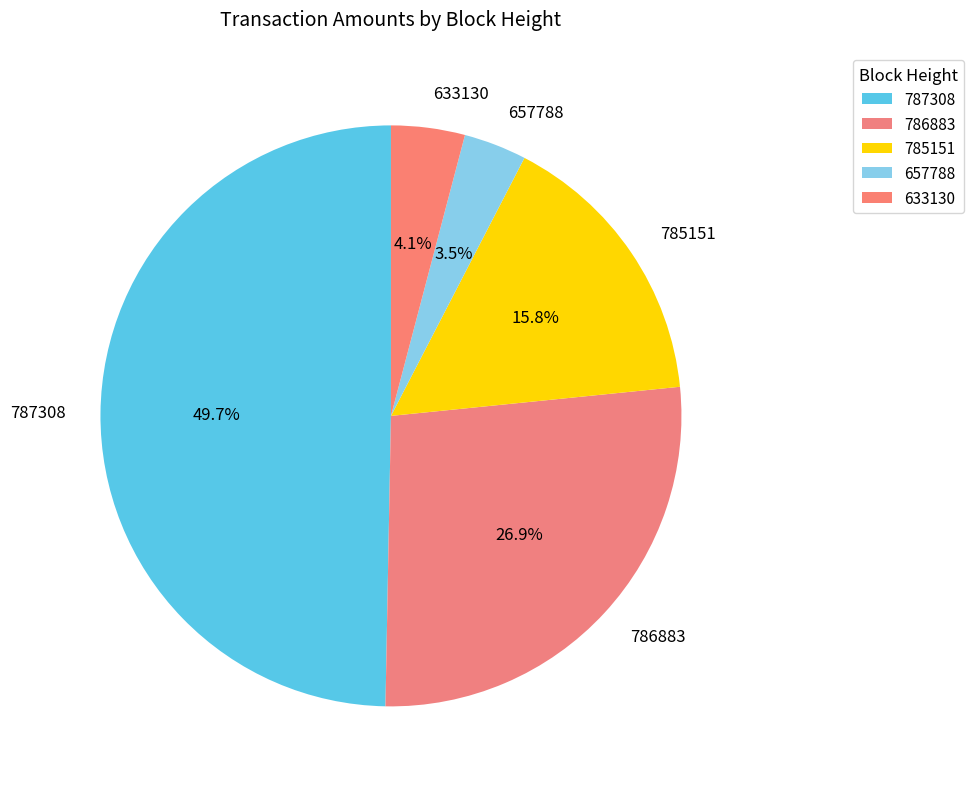

What percentage do 786883 and 785151 together represent?

42.7%